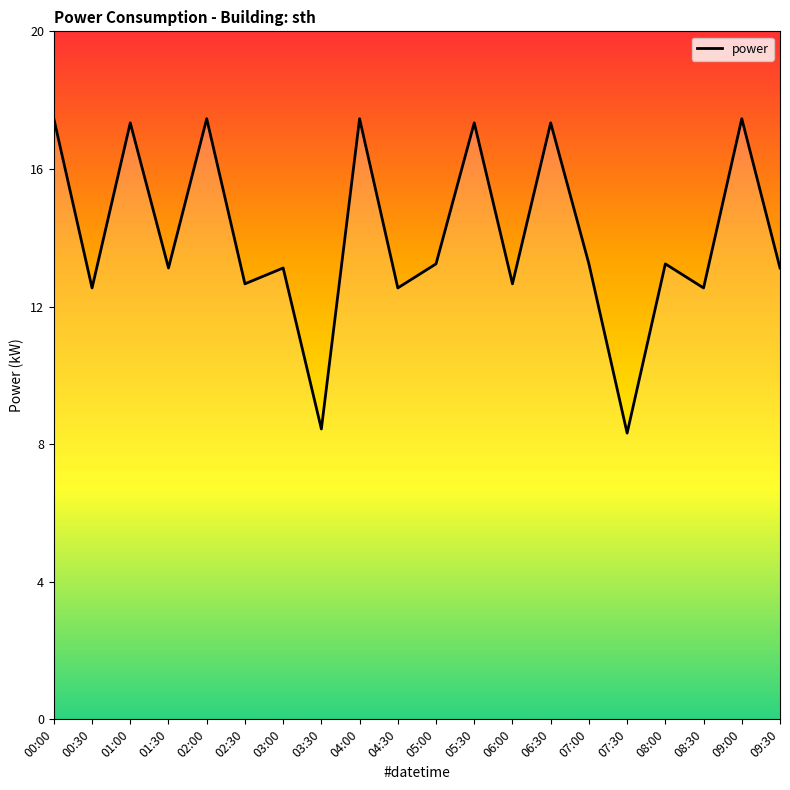

How many series are shown in this chart?

1